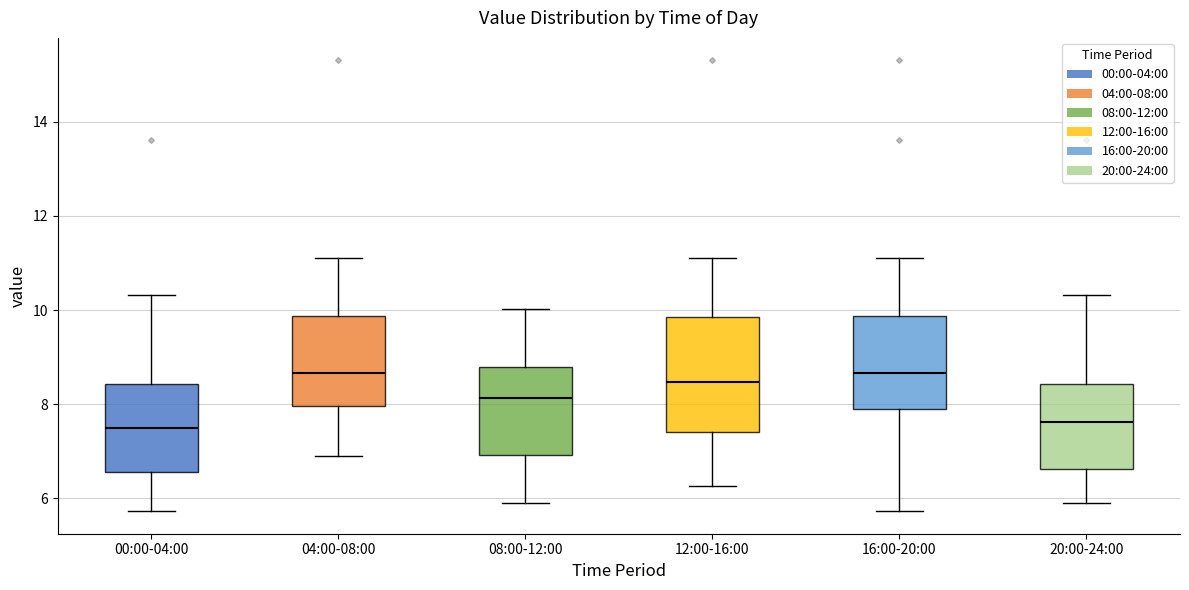

Which box is the tallest, from its lower edge to its upper edge?

12:00-16:00